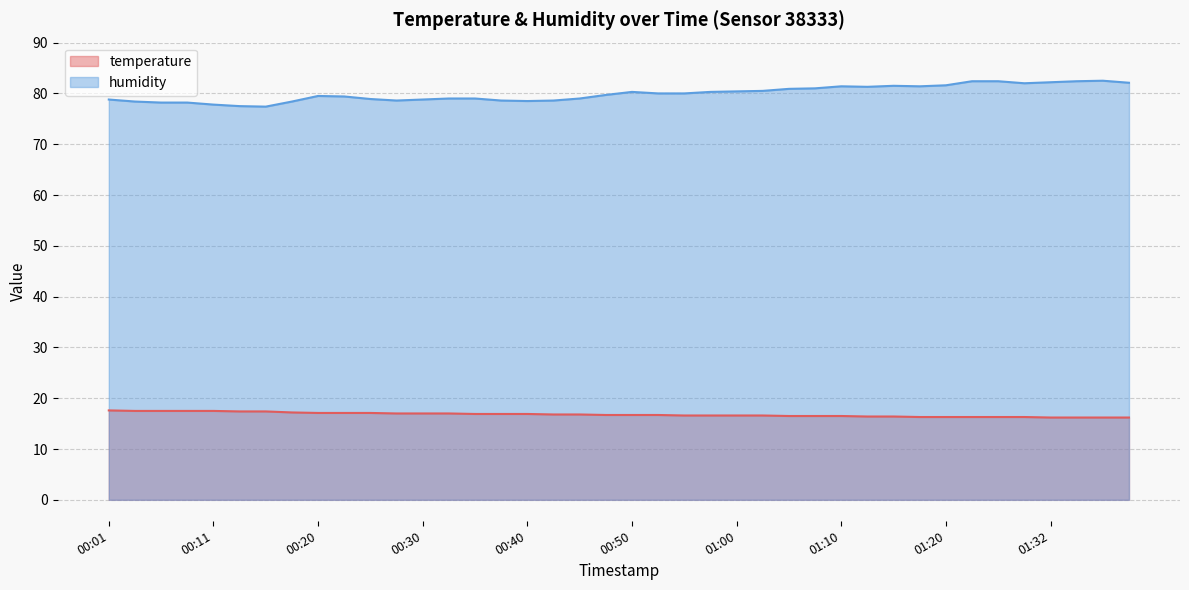

What is the approximate value of humidity at 00:13?

77.5